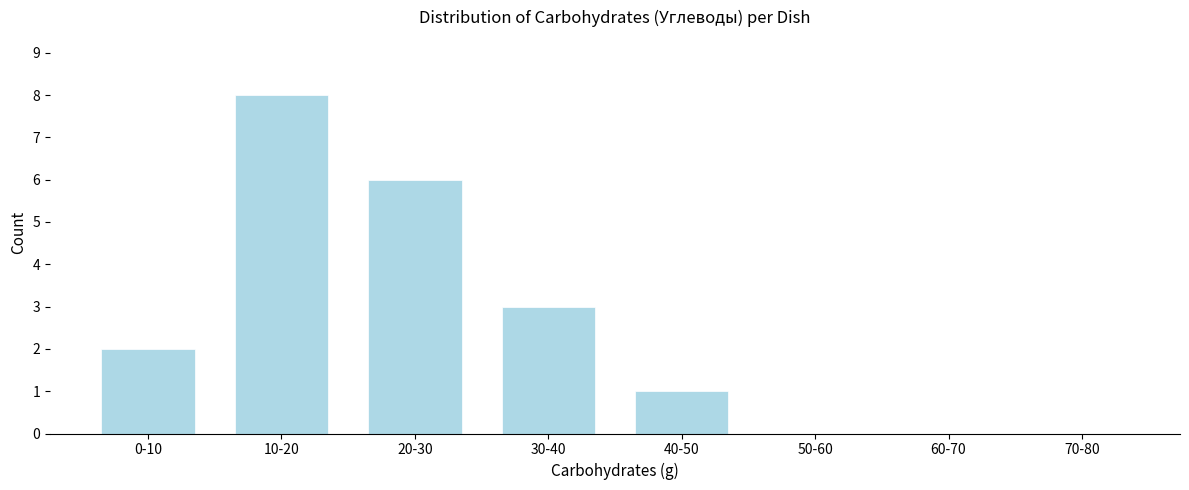

Reading right to left, list all the values displayed in this chart.

70-80=0	60-70=0	50-60=0	40-50=1	30-40=3	20-30=6	10-20=8	0-10=2